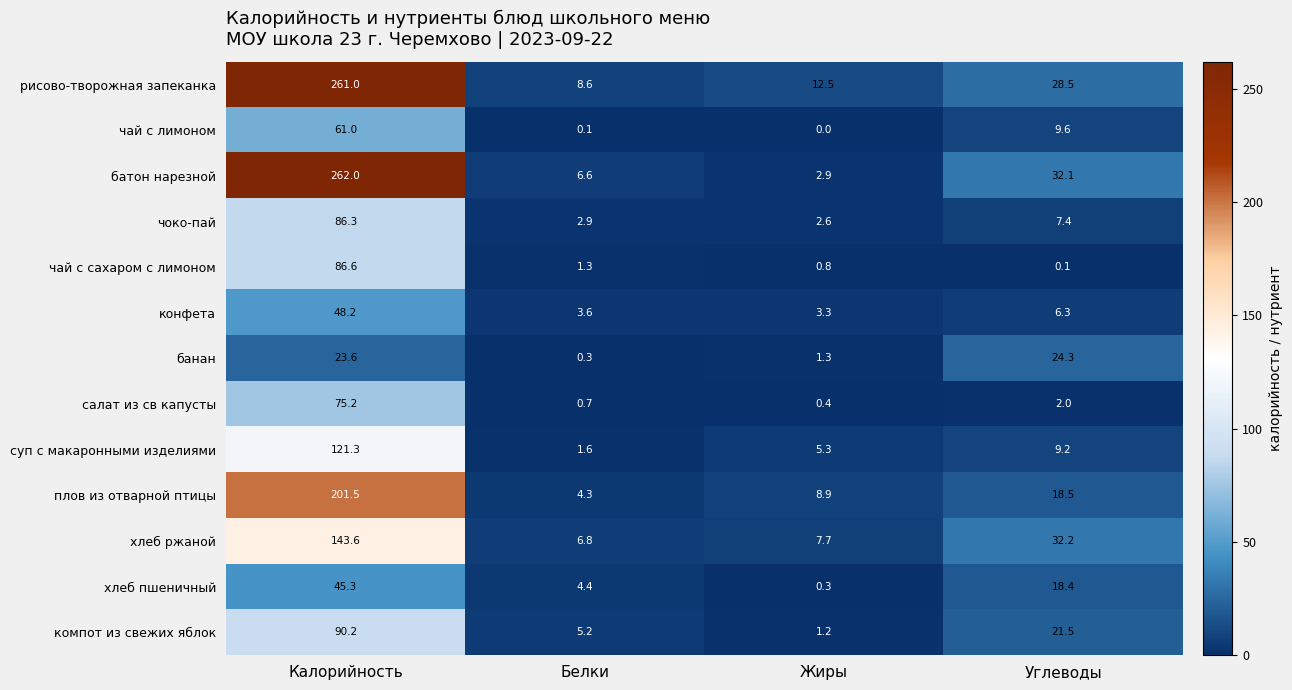

What is the difference between the second highest and second lowest values in the суп с макаронными изделиями series?

3.9